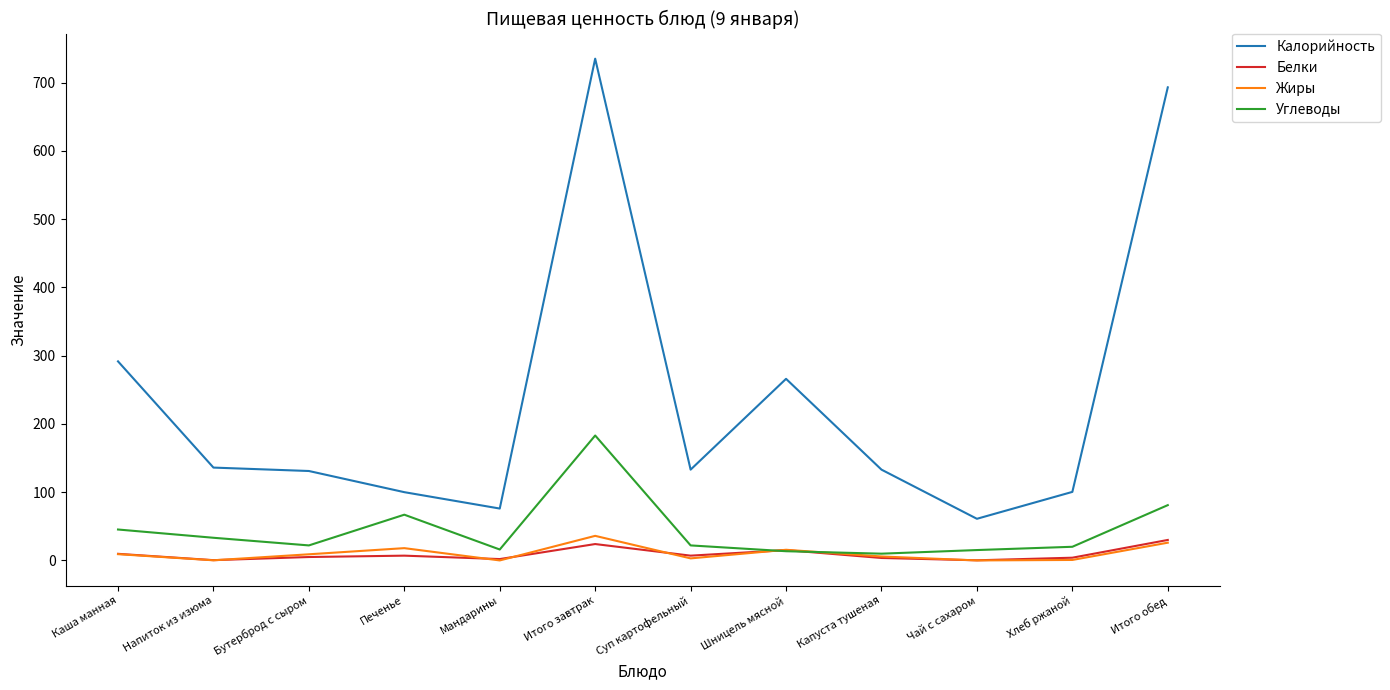

Which category has the highest value in the Калорийность series?

Итого завтрак